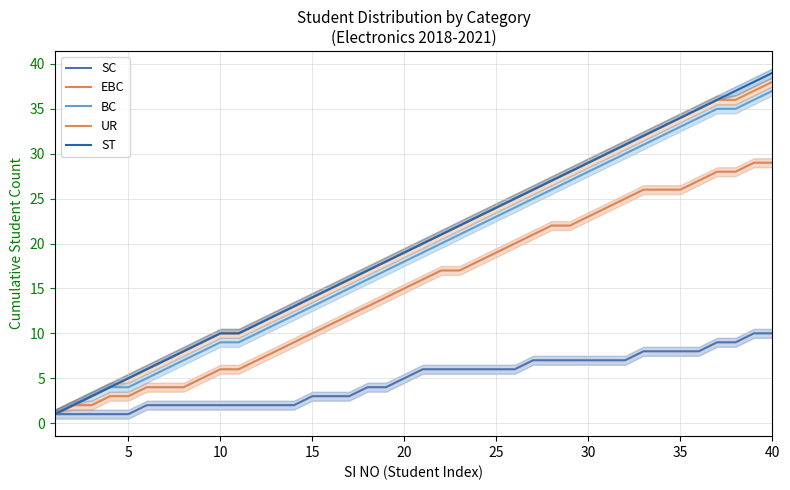

At which label is ST closest to 20?

20